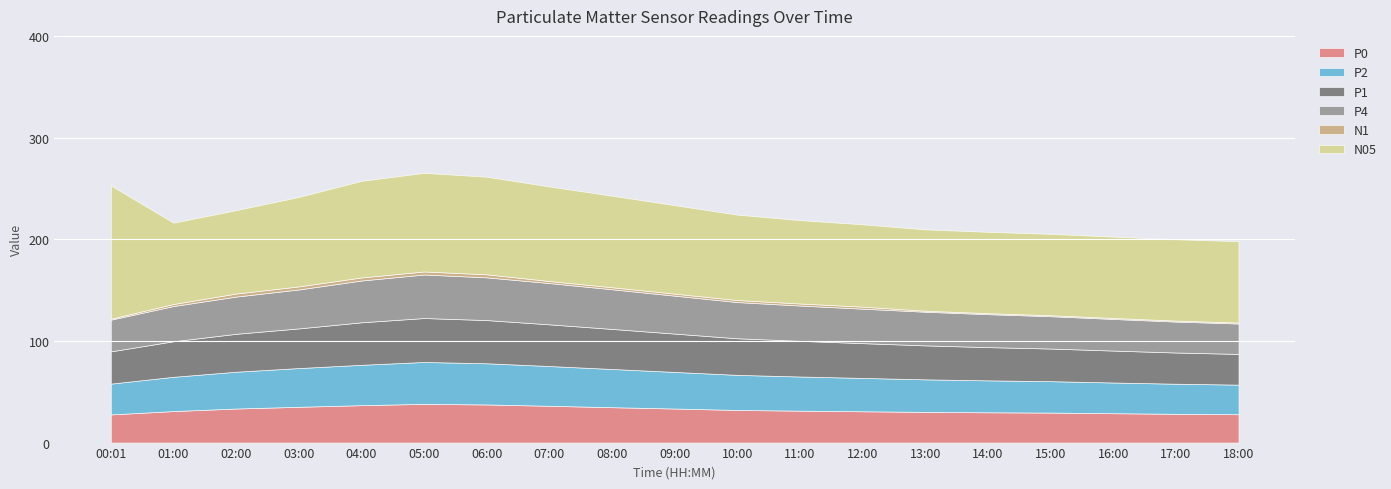

What are all the series names shown in the legend?

P0, P2, P1, P4, N1, N05